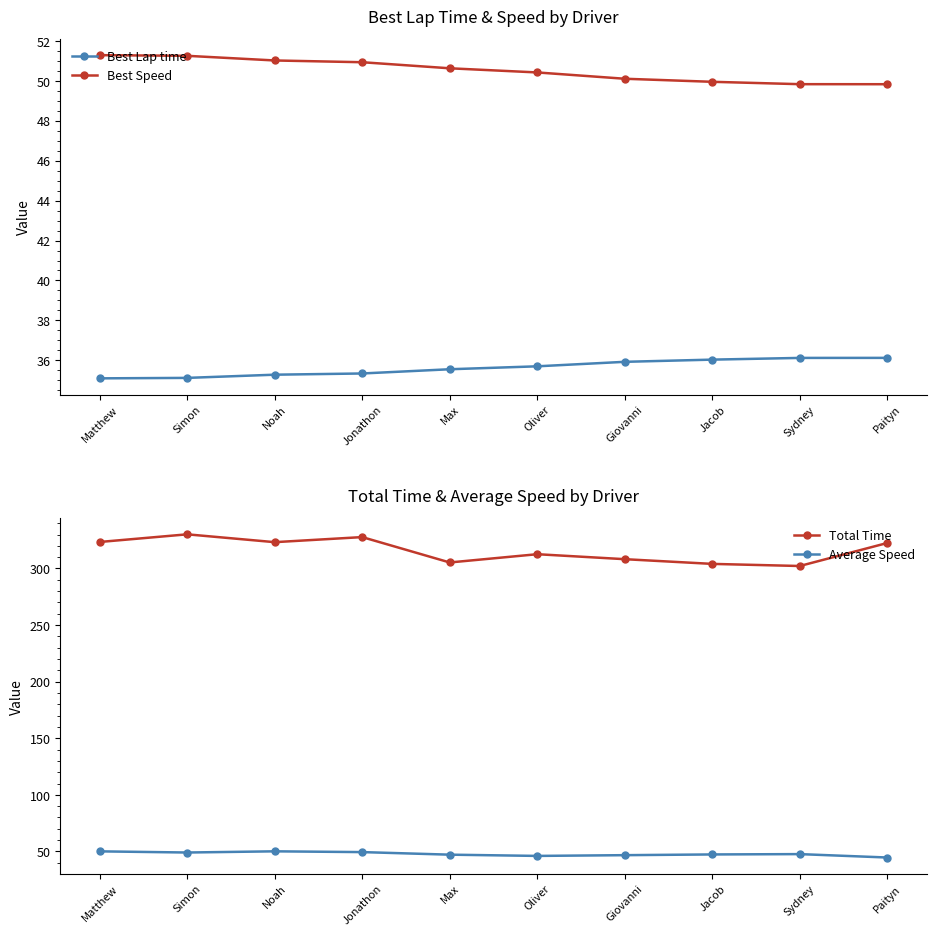

Which series has the largest total across all categories?

Total Time